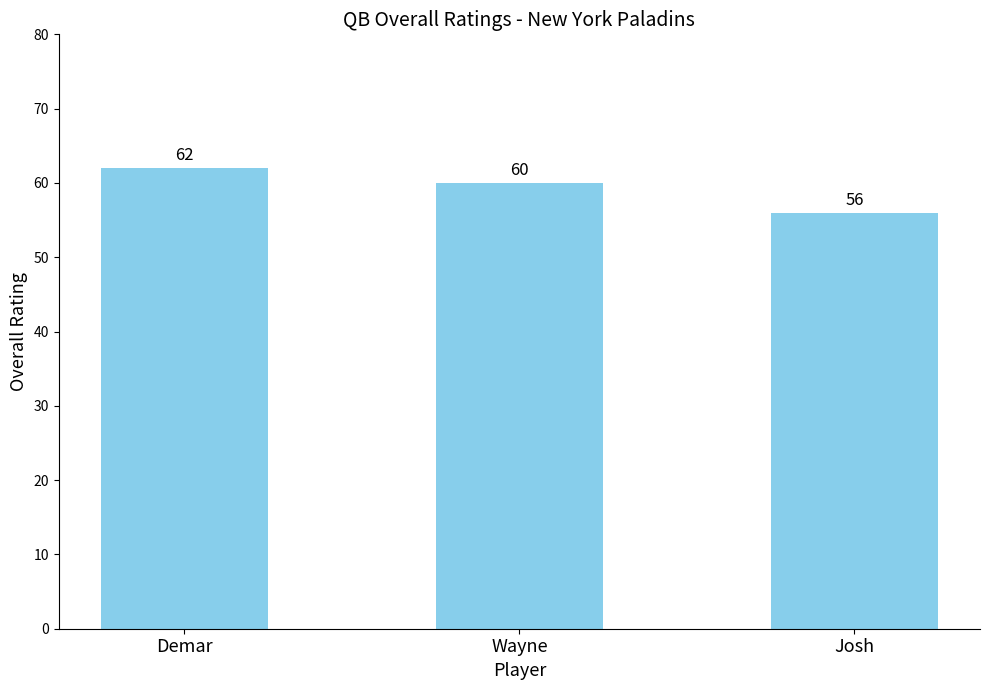

What is the average value?

59